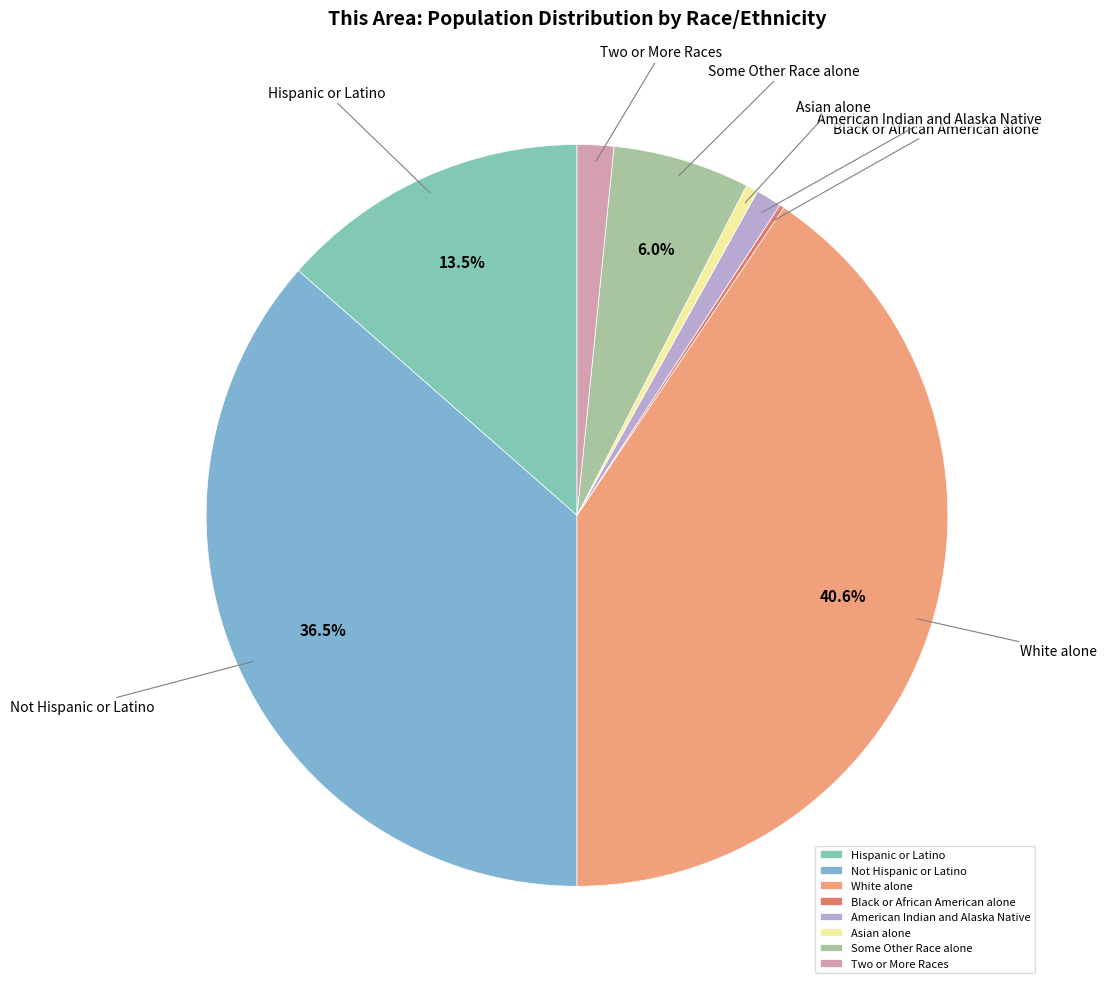

Which slice is the largest?

White alone